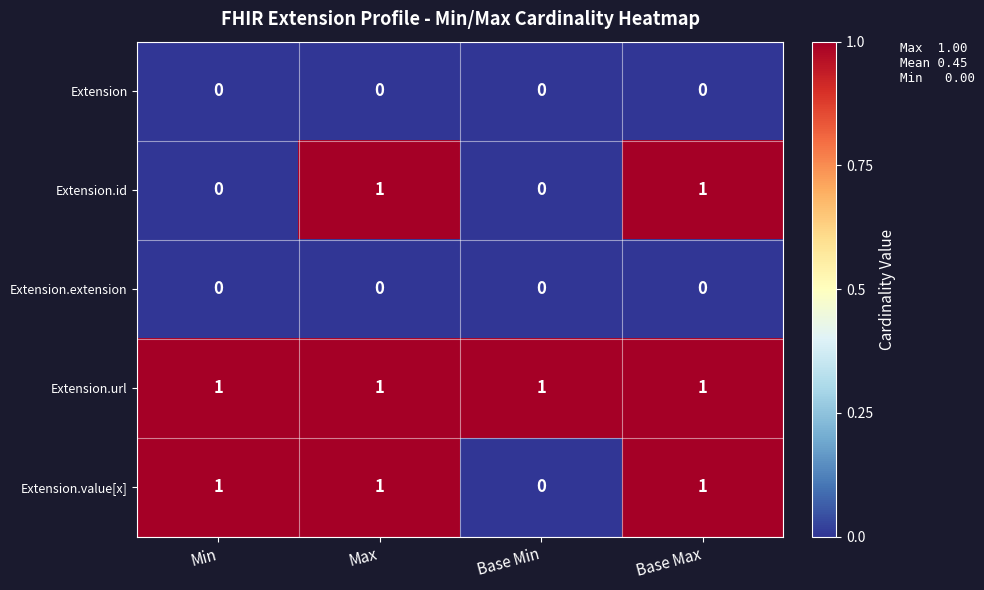

Which series has the largest total across all categories?

Extension.url